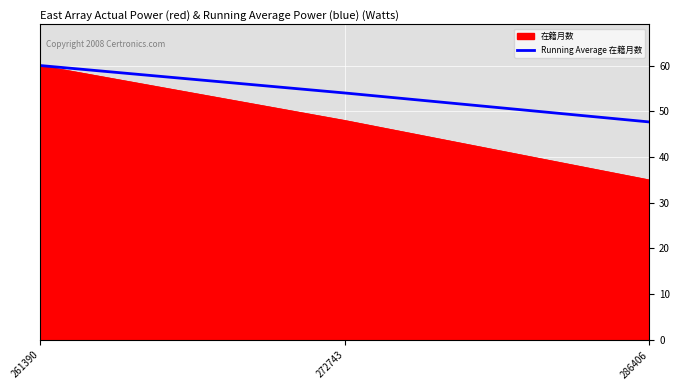

Which label corresponds to the smallest value in the chart?

286406